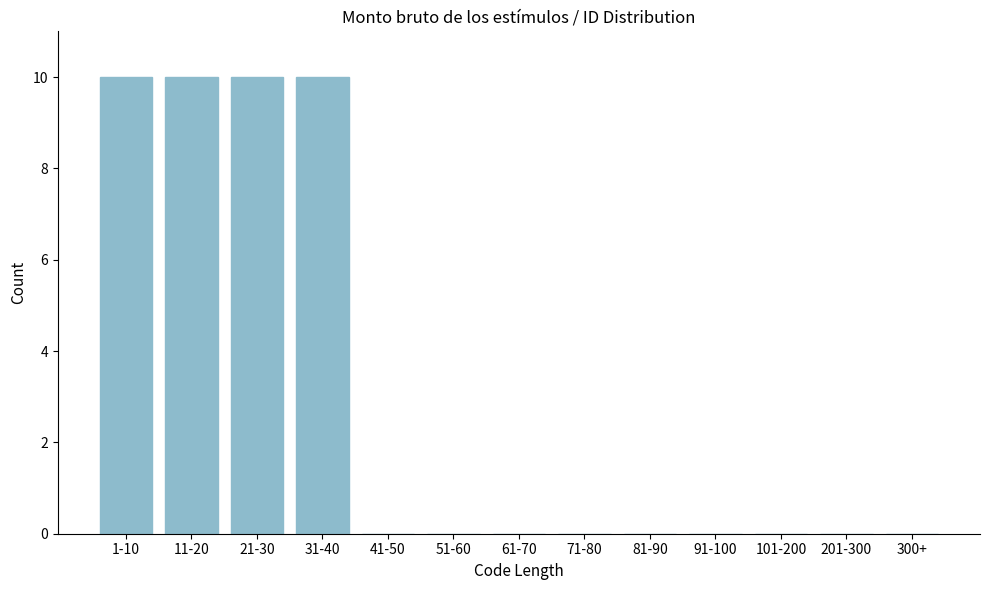

Reading left to right, what are all the values shown in this chart?

1-10=10	11-20=10	21-30=10	31-40=10	41-50=0	51-60=0	61-70=0	71-80=0	81-90=0	91-100=0	101-200=0	201-300=0	300+=0